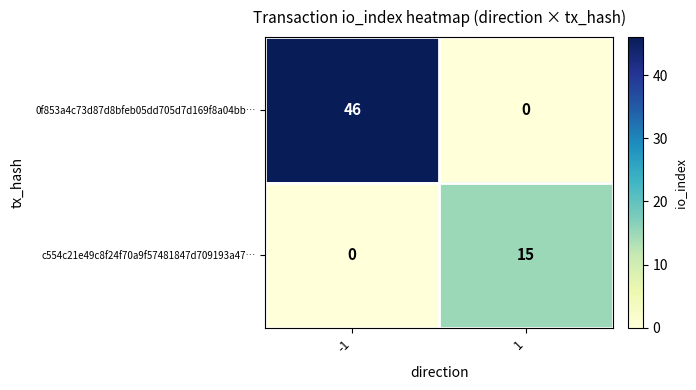

Reading right to left, list all the values displayed in this chart.

0f853a4c73d87d8bfeb05dd705d7d169f8a04bb…: 1=0	-1=46
c554c21e49c8f24f70a9f57481847d709193a47…: 1=15	-1=0